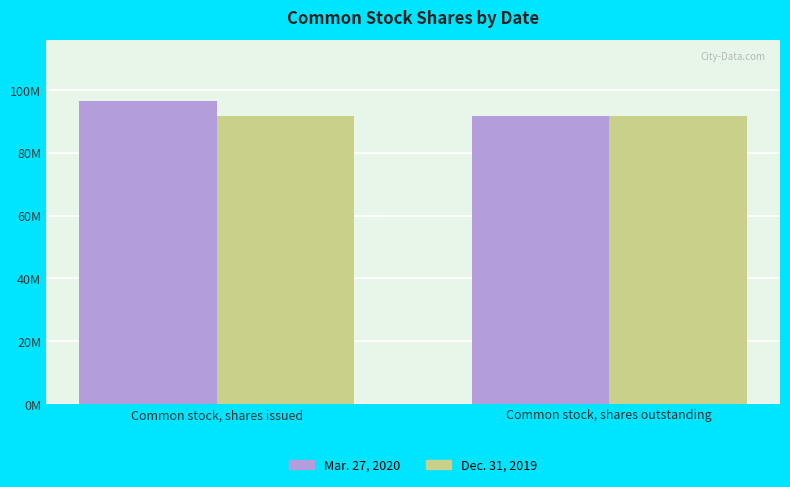

What is the value of the Mar. 27, 2020 bar at the 1st from the left?

96566000